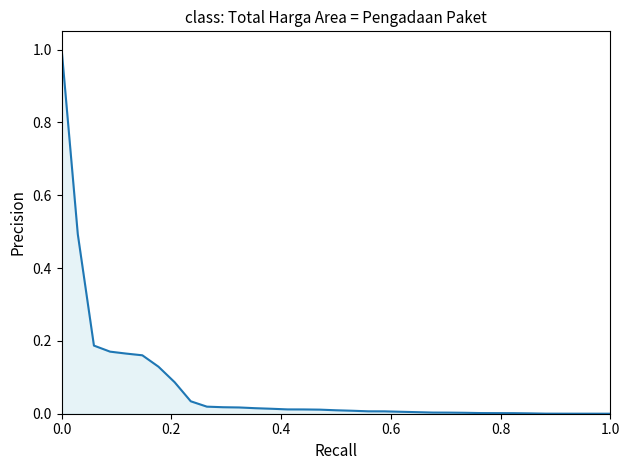

Does the chart have visible grid lines?

No